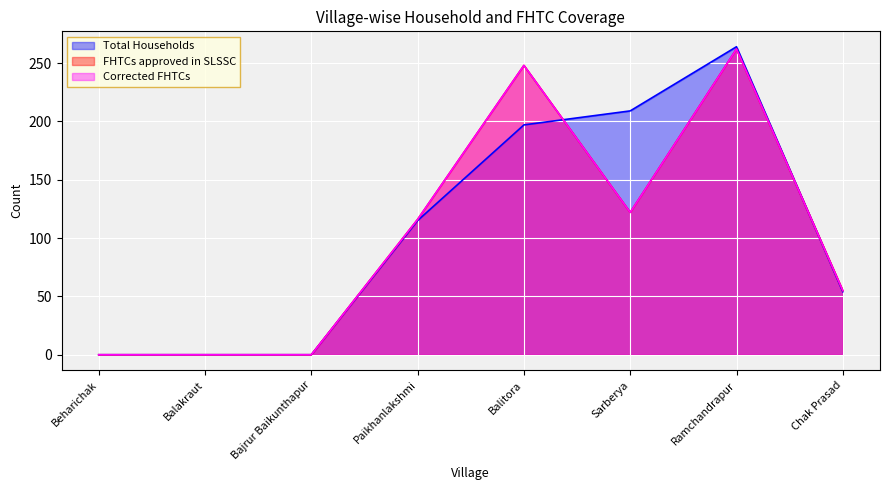

What is the label of the 6th point from the right?

Bajrur Baikunthapur